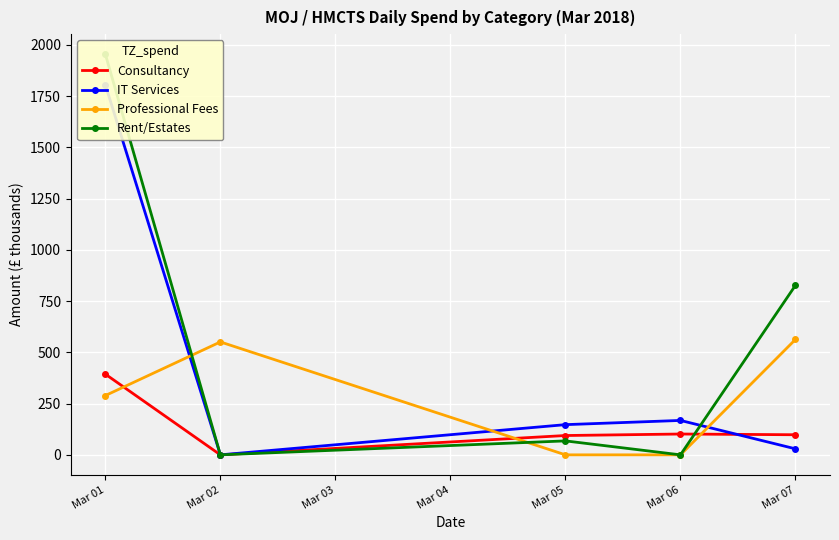

How many data points in Professional Fees are above 289?

3